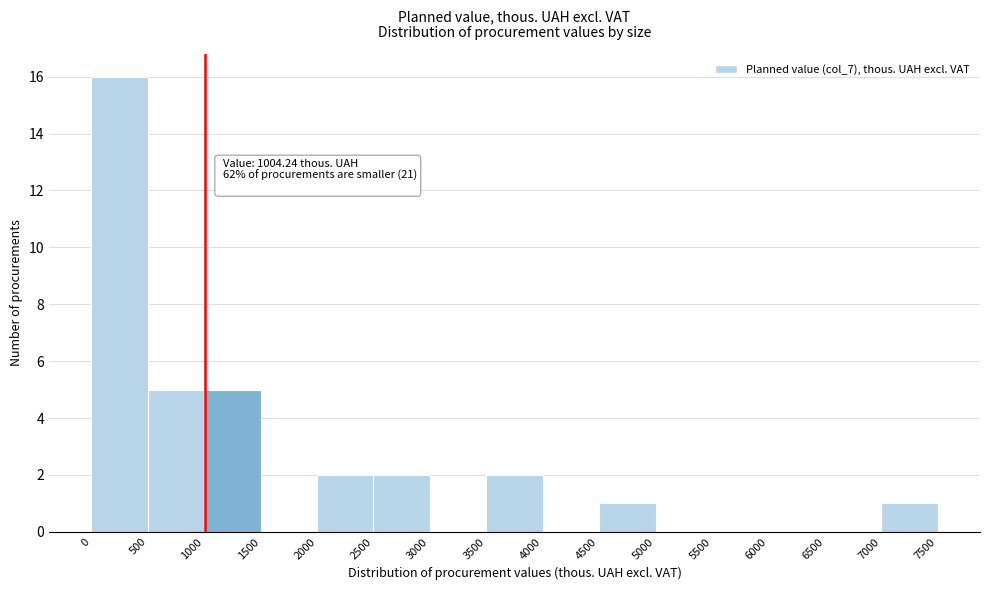

Over which range of the x-axis is the bar tallest?

0 to 500